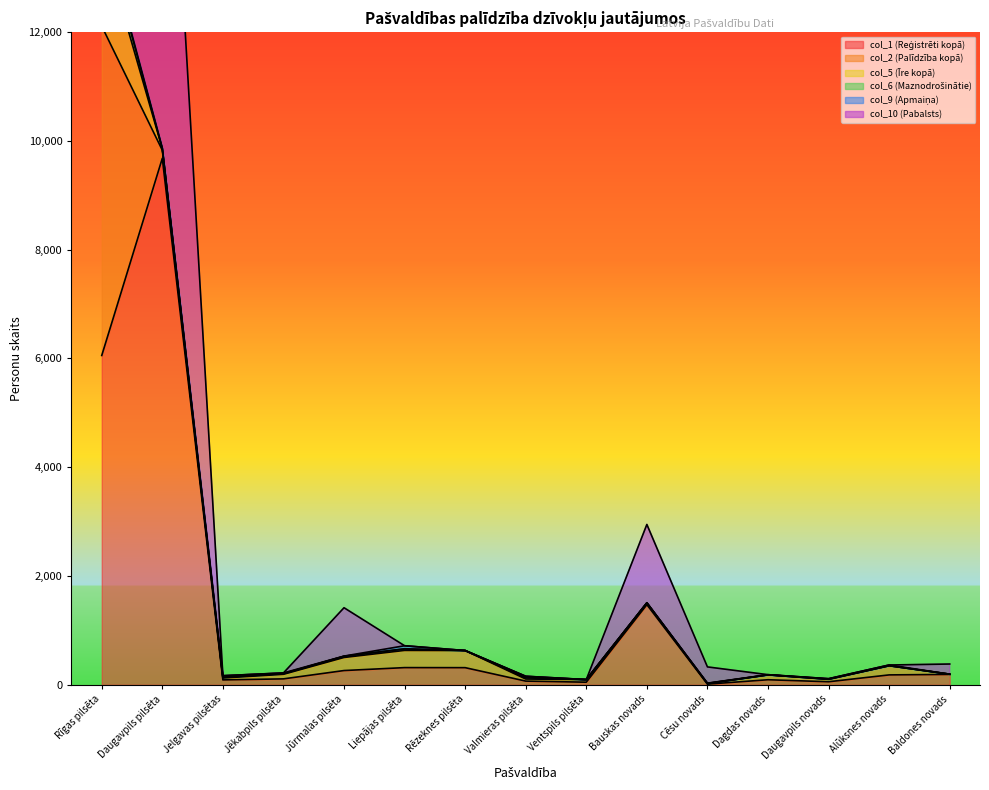

Is the value of col_1 (Reģistrēti kopā) at Bauskas novads greater than the value of col_2 (Palīdzība kopā) at Bauskas novads?

Yes